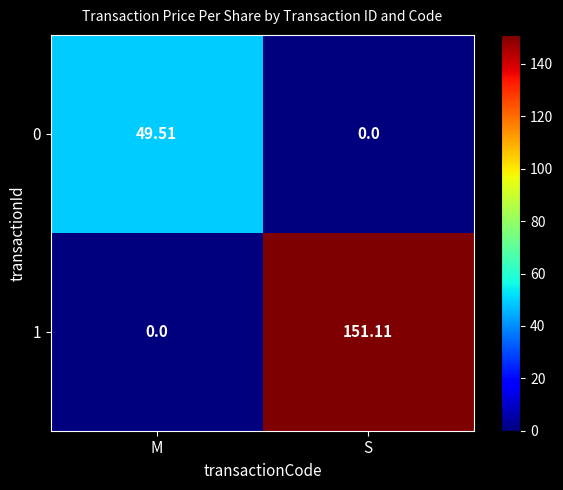

Rank the categories by 1 value from highest to lowest.

S, M